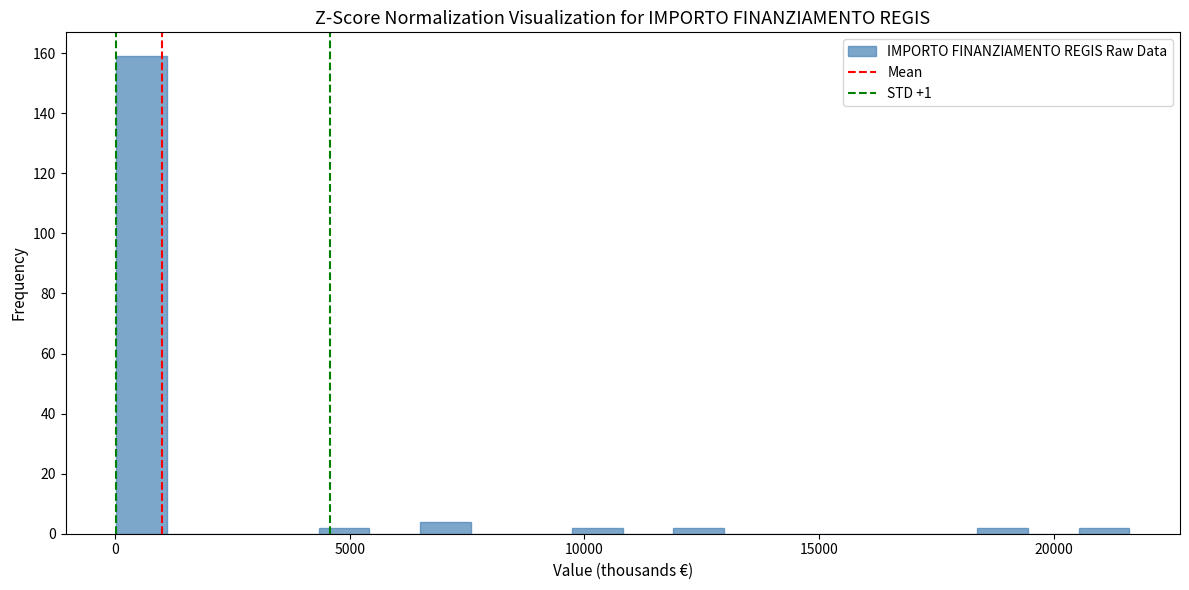

Read against the x-axis, roughly where is the centre of the tallest bar?

500